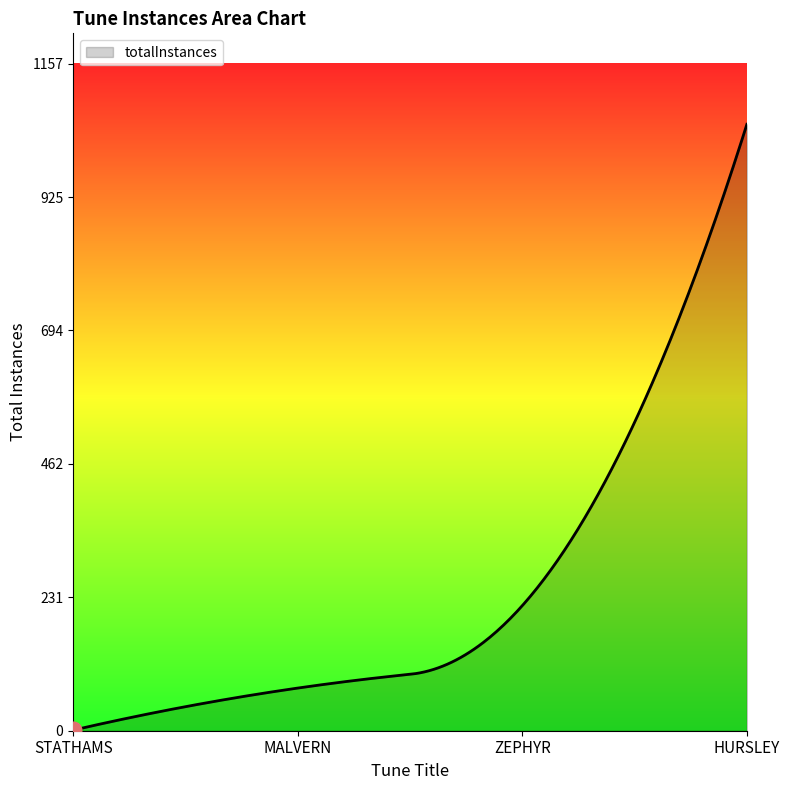

What is the maximum value shown in the chart?

1052.0